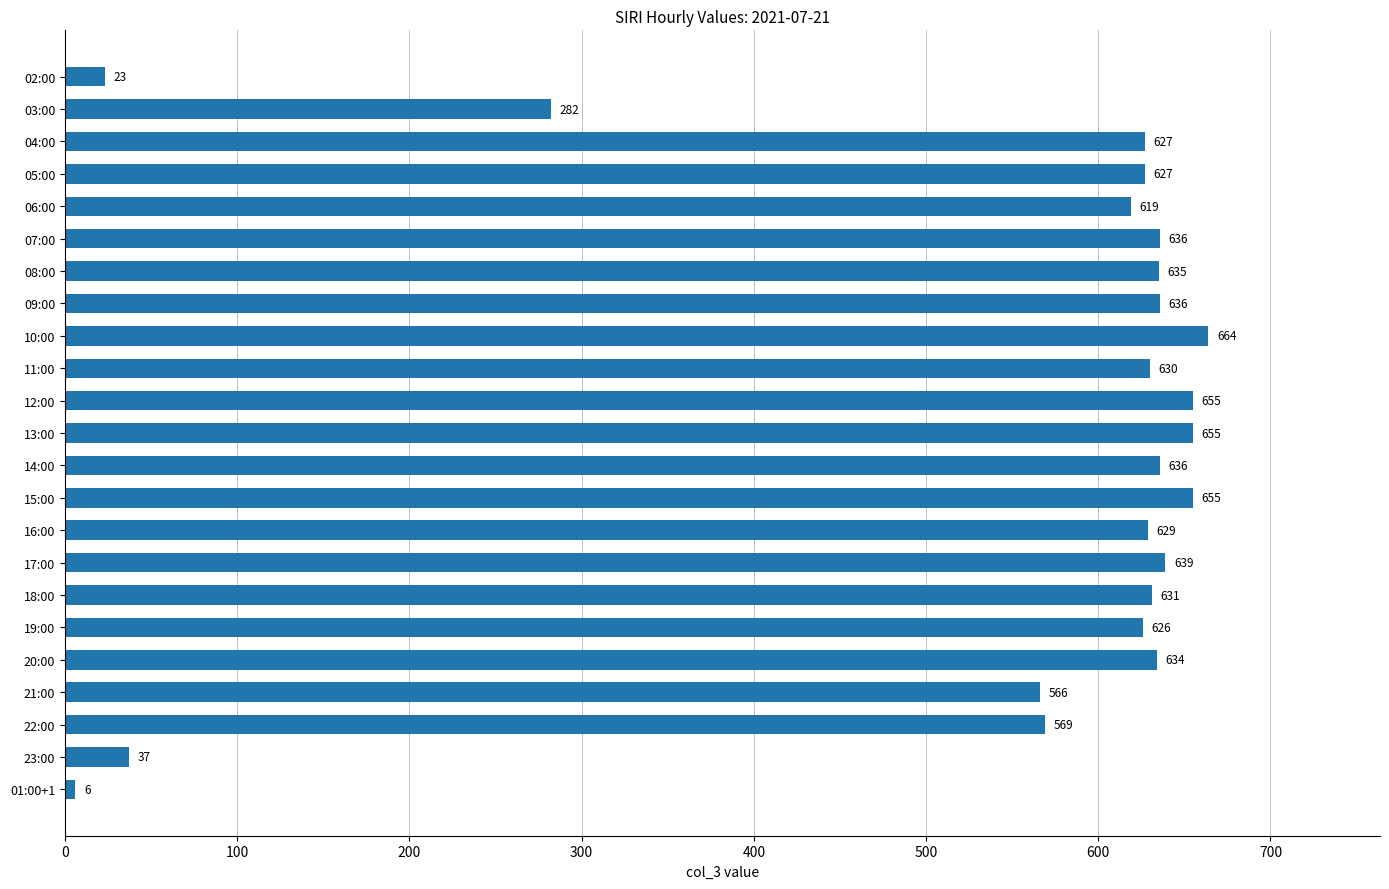

At which label is the value closest to 335?

03:00